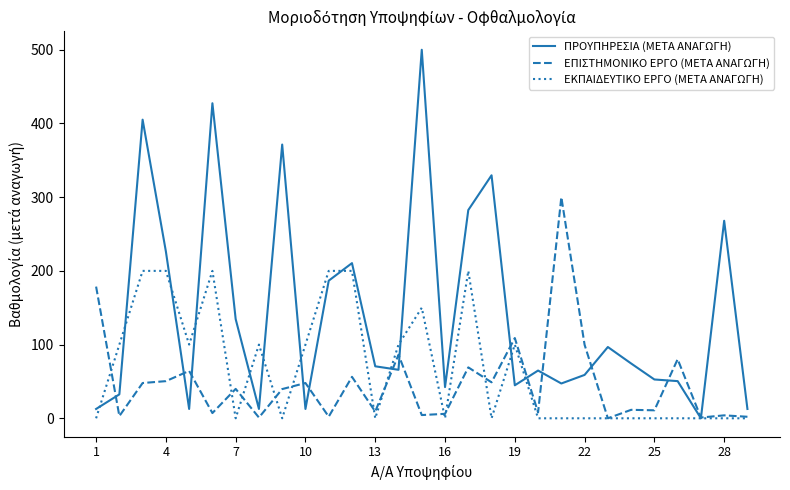

Which series has the largest range (max minus min)?

ΠΡΟΥΠΗΡΕΣΙΑ (ΜΕΤΑ ΑΝΑΓΩΓΗ)